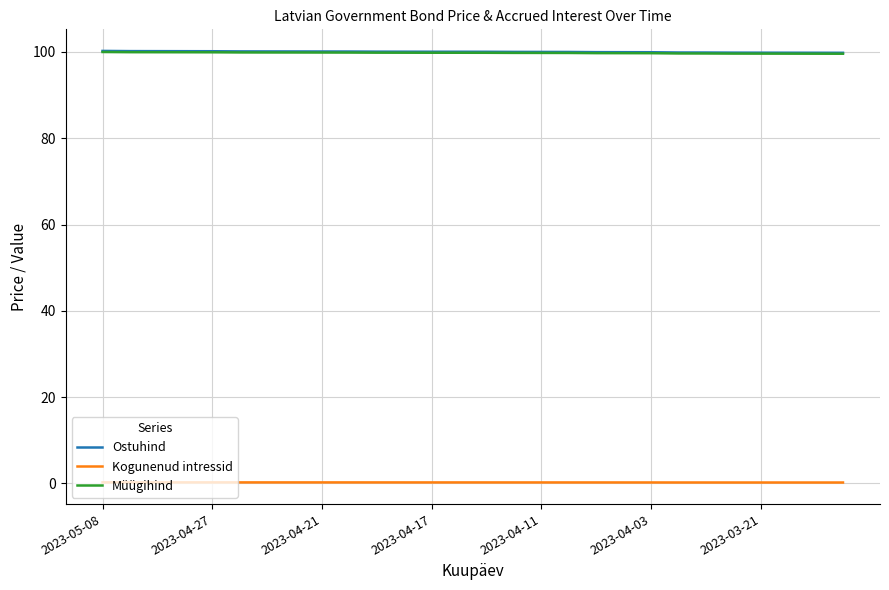

True or false: Kogunenud intressid and Ostuhind intersect in this chart.

False